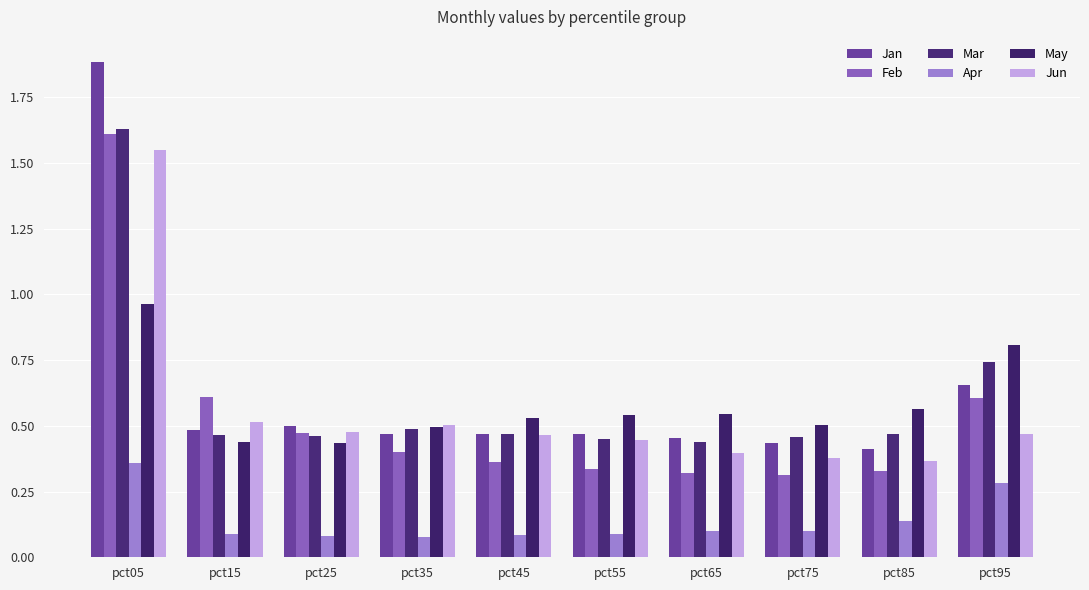

Reading left to right, extract all data points from this chart.

Jan: 1.9	0.5	0.5	0.5	0.5	0.5	0.5	0.4	0.4	0.7
Feb: 1.6	0.6	0.5	0.4	0.4	0.3	0.3	0.3	0.3	0.6
Mar: 1.6	0.5	0.5	0.5	0.5	0.5	0.4	0.5	0.5	0.7
Apr: 0.4	0.1	0.1	0.1	0.1	0.1	0.1	0.1	0.1	0.3
May: 1.0	0.4	0.4	0.5	0.5	0.5	0.5	0.5	0.6	0.8
Jun: 1.6	0.5	0.5	0.5	0.5	0.4	0.4	0.4	0.4	0.5